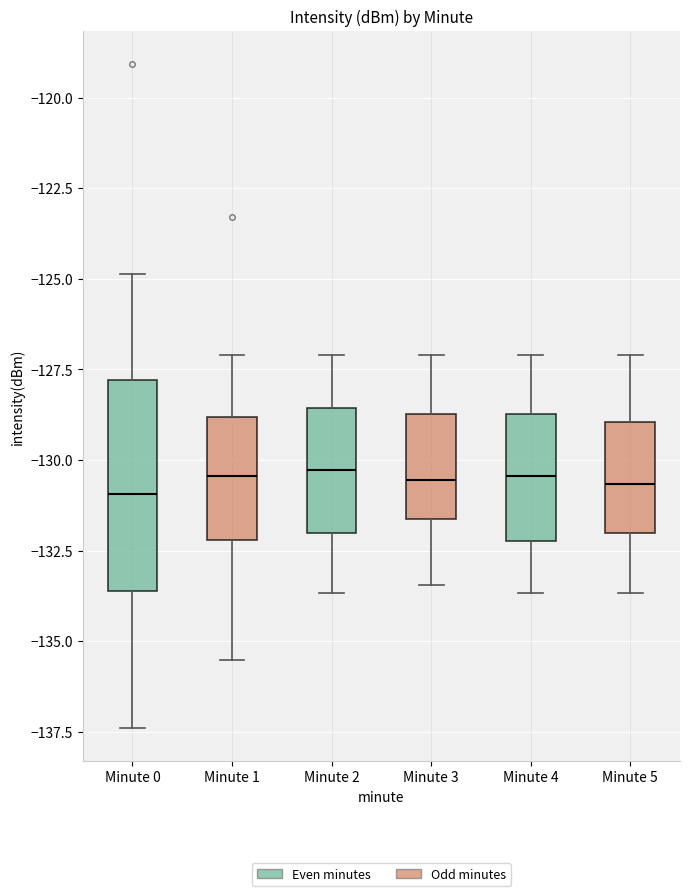

Reading left to right, read every box against the y-axis: the position of its median line, the range the box covers, and the ends of its whiskers. The values are not printed on the chart, so give them approximately, as read against the axis.

Minute 0: median -131.0, box -133.5 to -128.0, whiskers -137.5 to -125.0
Minute 1: median -130.5, box -132.0 to -129.0, whiskers -135.5 to -127.0
Minute 2: median -130.5, box -132.0 to -128.5, whiskers -133.5 to -127.0
Minute 3: median -130.5, box -131.5 to -128.5, whiskers -133.5 to -127.0
Minute 4: median -130.5, box -132.0 to -128.5, whiskers -133.5 to -127.0
Minute 5: median -130.5, box -132.0 to -129.0, whiskers -133.5 to -127.0